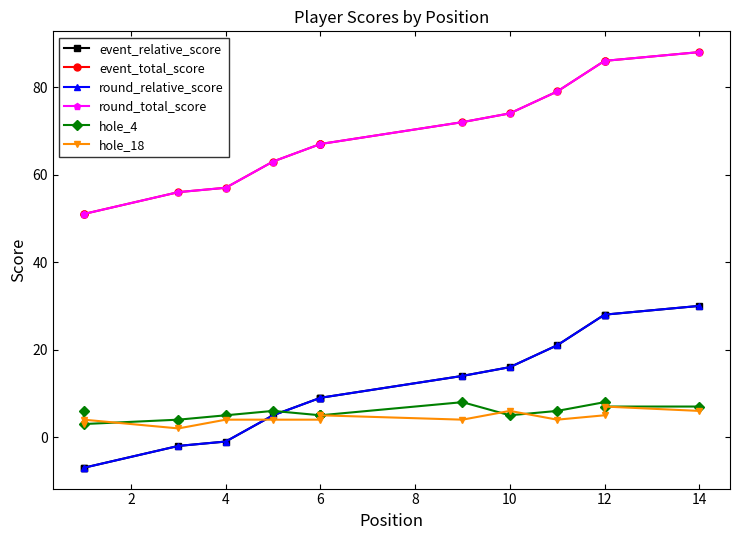

How many series are shown in this chart?

6